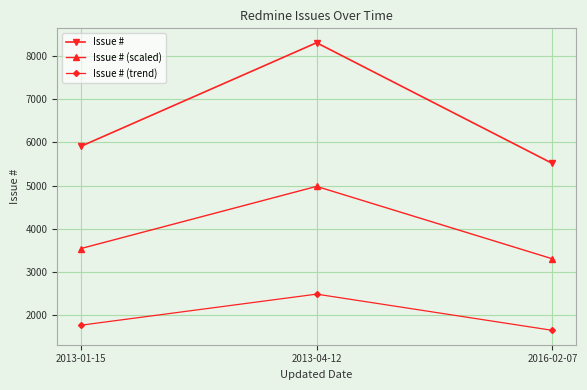

What is the minimum value for Issue #?

5513.0